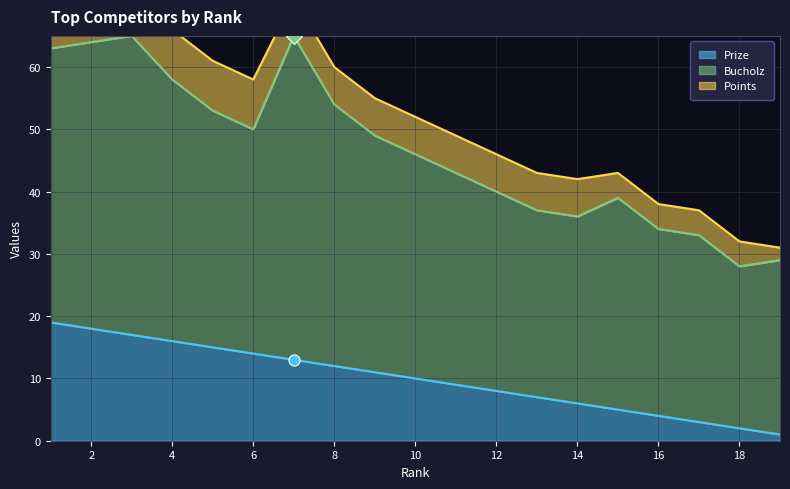

Which label corresponds to the smallest value in the chart?

19